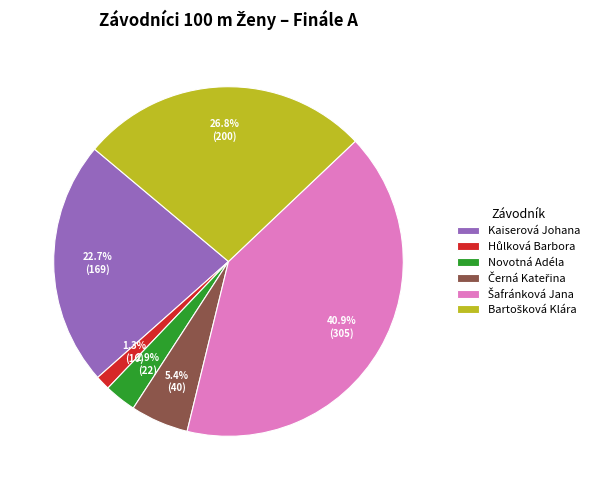

Does any single category account for the majority?

No